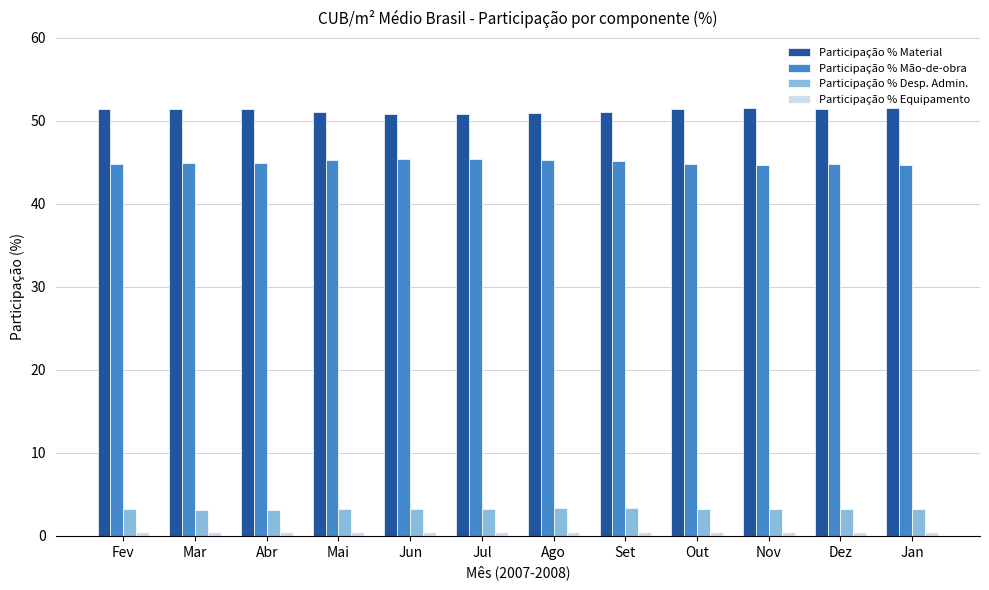

Is it true that Participação % Desp. Admin. equals 3.3 at Jun?

True